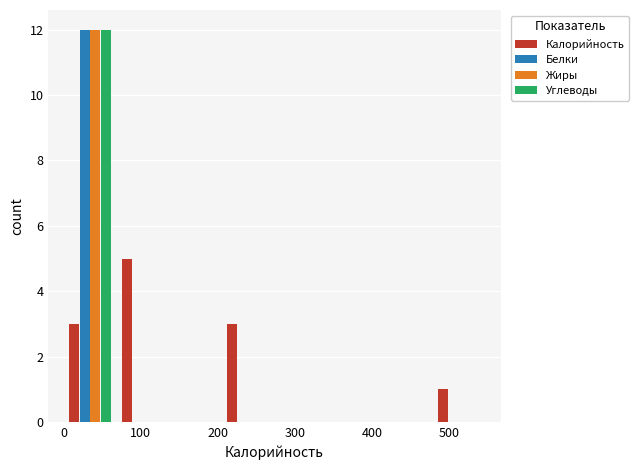

What is the height of the Белки bar covering 0 to 70 on the x-axis? Neither the bar edges nor the heights are printed on the chart, so give them approximately, as read against the axes.

12